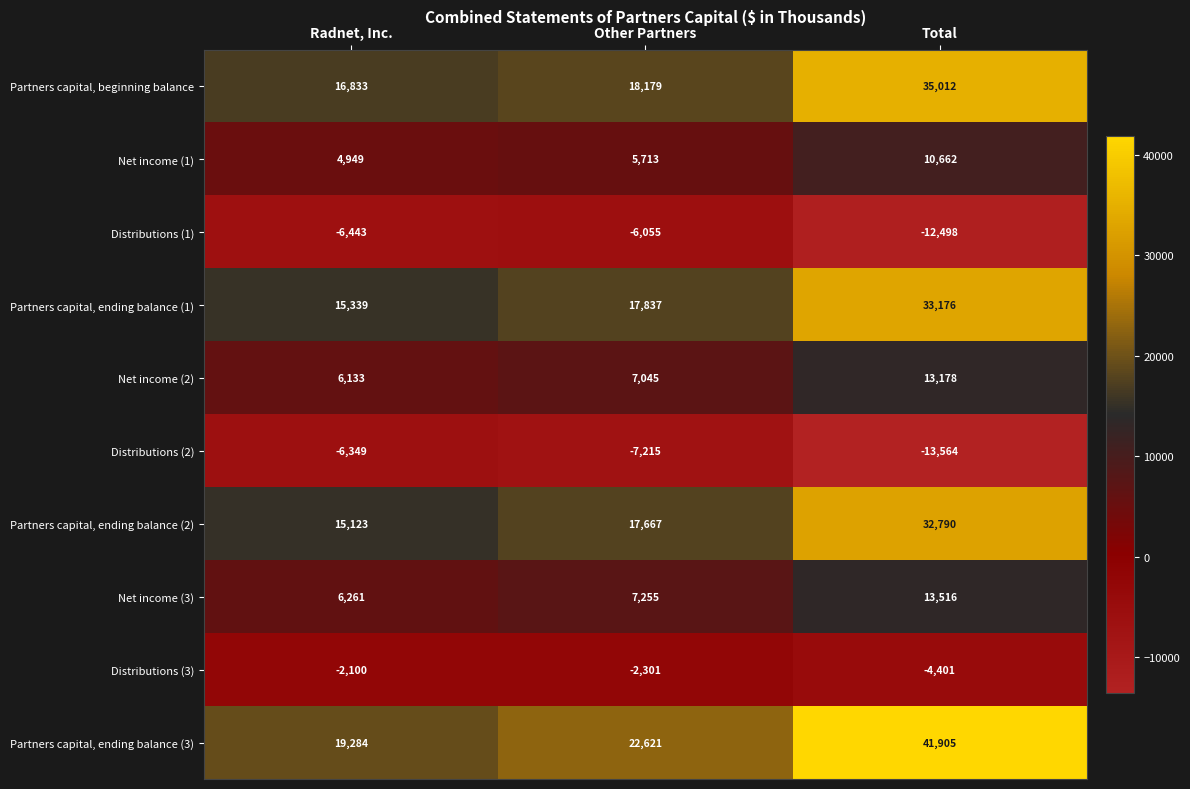

True or false: Distributions (2) has a value of -8532 at Total.

False